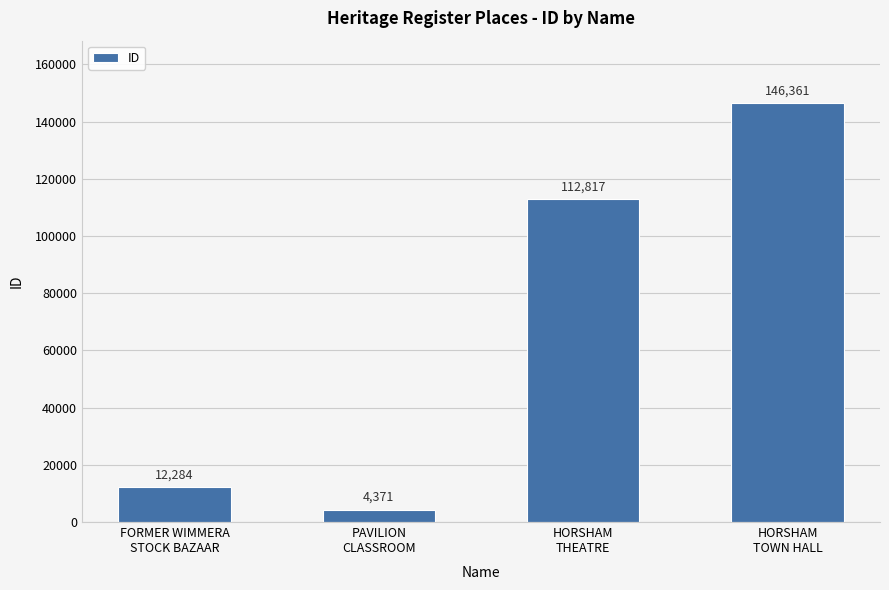

Reading left to right, what are all the values shown in this chart?

12284	4371	112817	146361